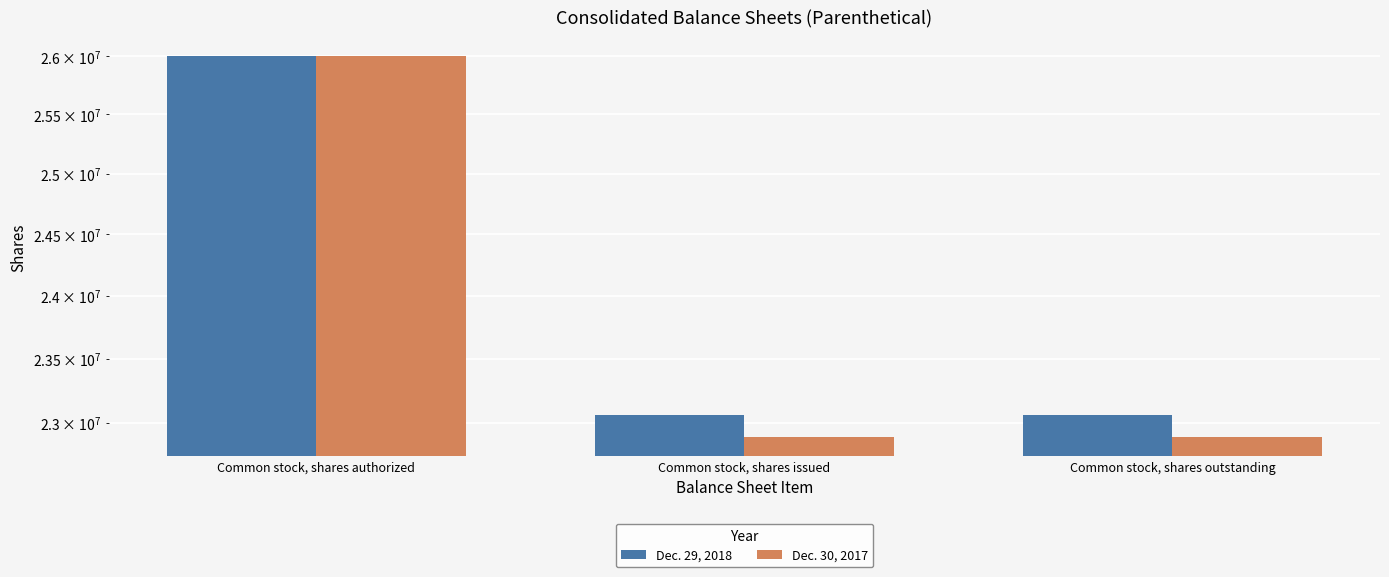

What is the greatest value displayed?

26000000